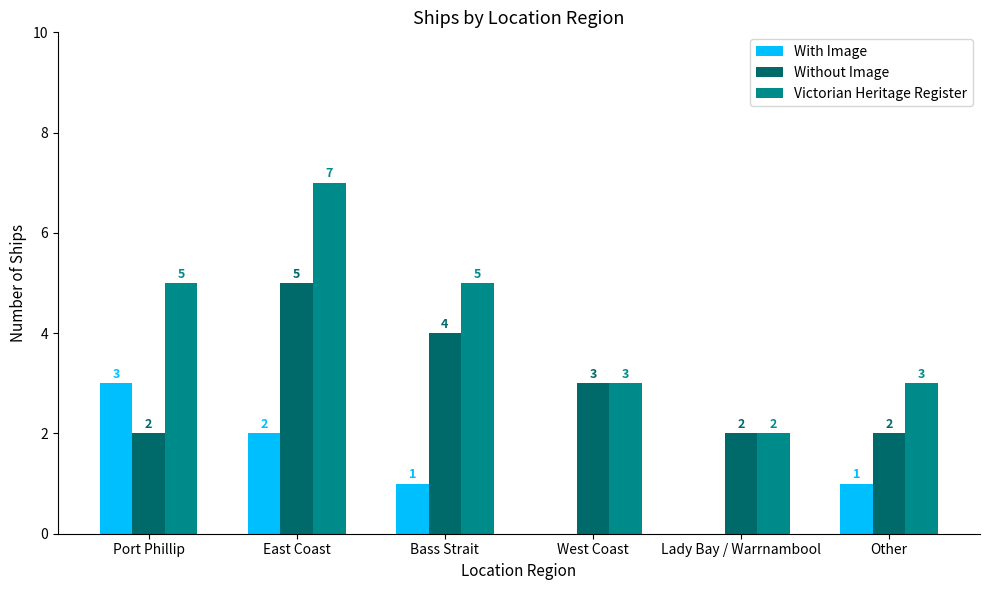

Which series changed the most between East Coast and West Coast?

Victorian Heritage Register